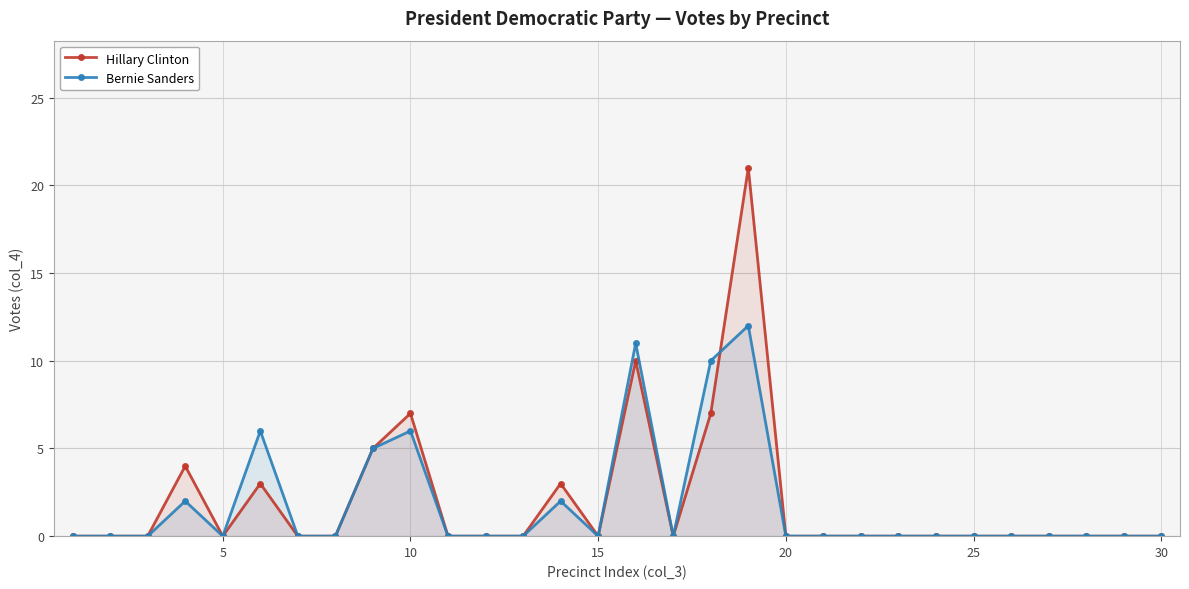

True or false: Hillary Clinton has more than 2 points higher than both neighbors.

True